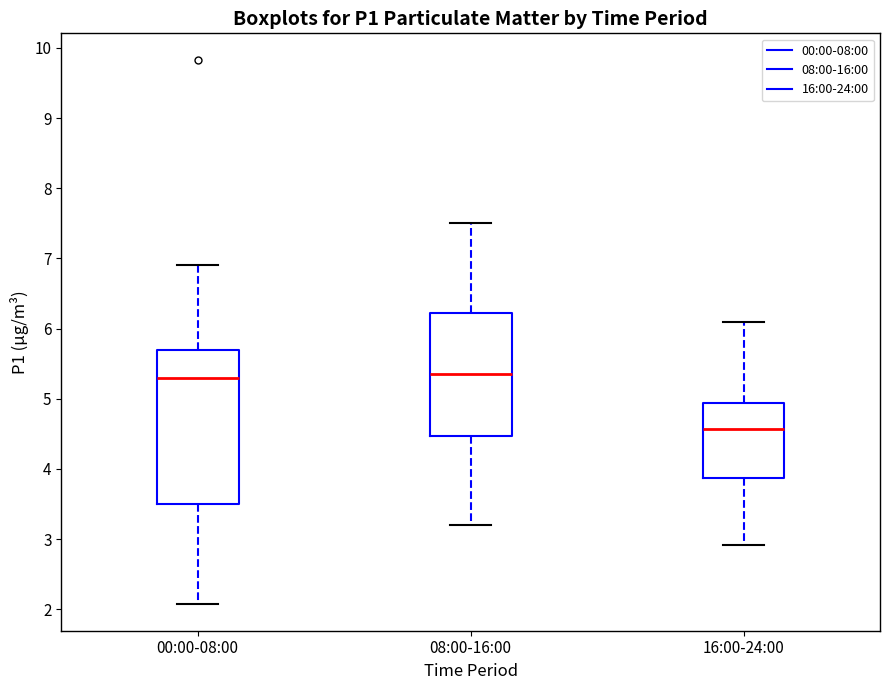

Reading left to right, read every box against the y-axis: the position of its median line, the range the box covers, and the ends of its whiskers. The values are not printed on the chart, so give them approximately, as read against the axis.

00:00-08:00: median 5.3, box 3.5 to 5.7, whiskers 2.1 to 6.9
08:00-16:00: median 5.4, box 4.5 to 6.2, whiskers 3.2 to 7.5
16:00-24:00: median 4.6, box 3.9 to 4.9, whiskers 2.9 to 6.1